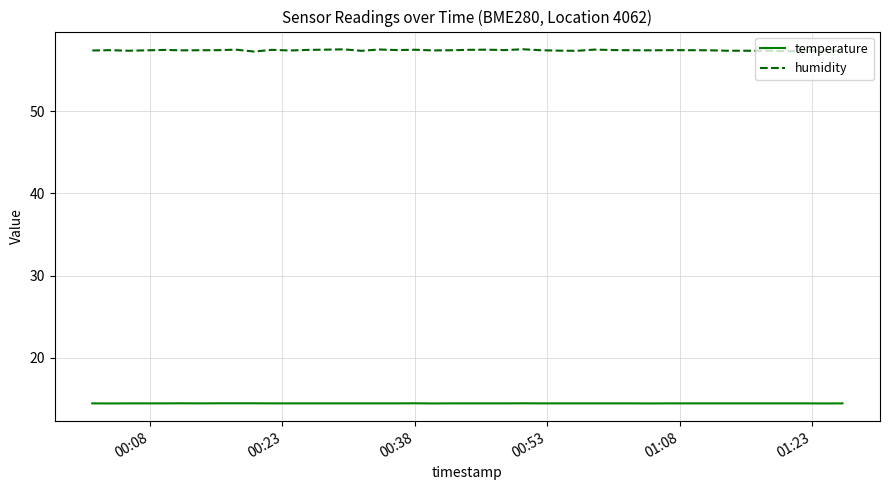

List the series in order of their peak value, lowest first.

temperature, humidity